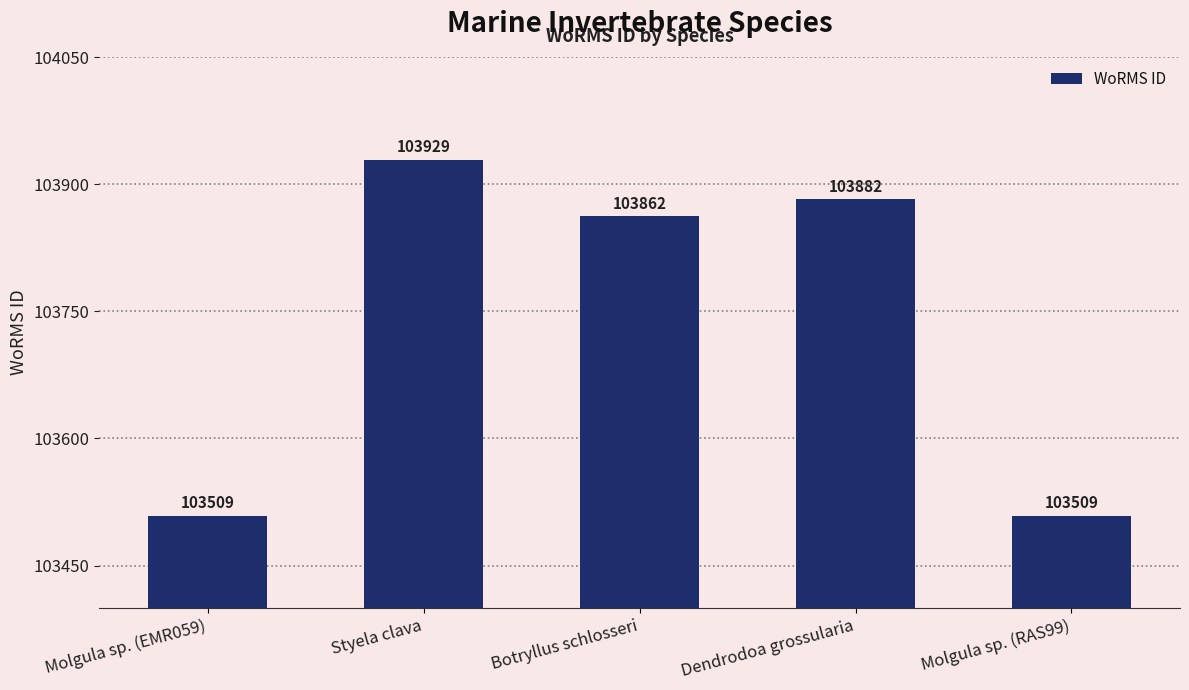

Reading left to right, what are all the values shown in this chart?

103509	103929	103862	103882	103509